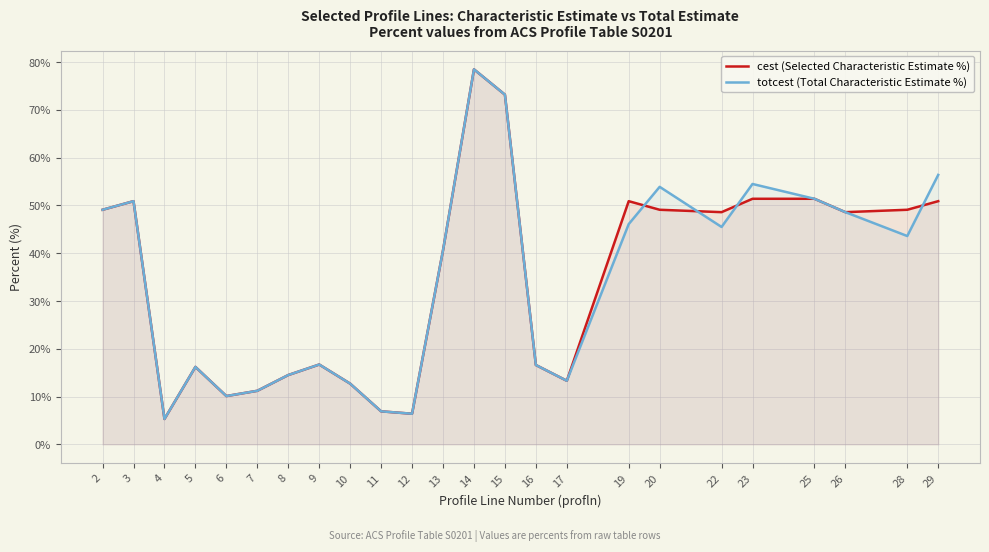

Is the value of totcest (Total Characteristic Estimate %) at 5 greater than the value of cest (Selected Characteristic Estimate %) at 19?

No